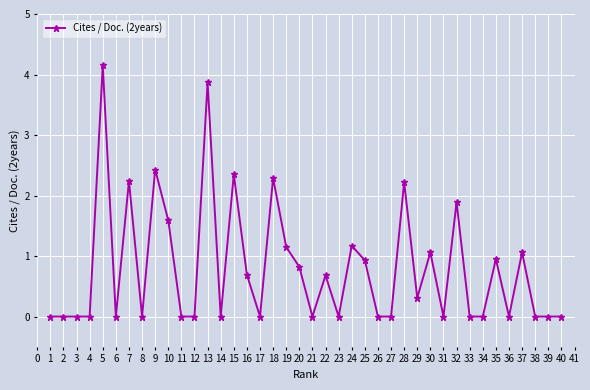

What is the average value?

0.8